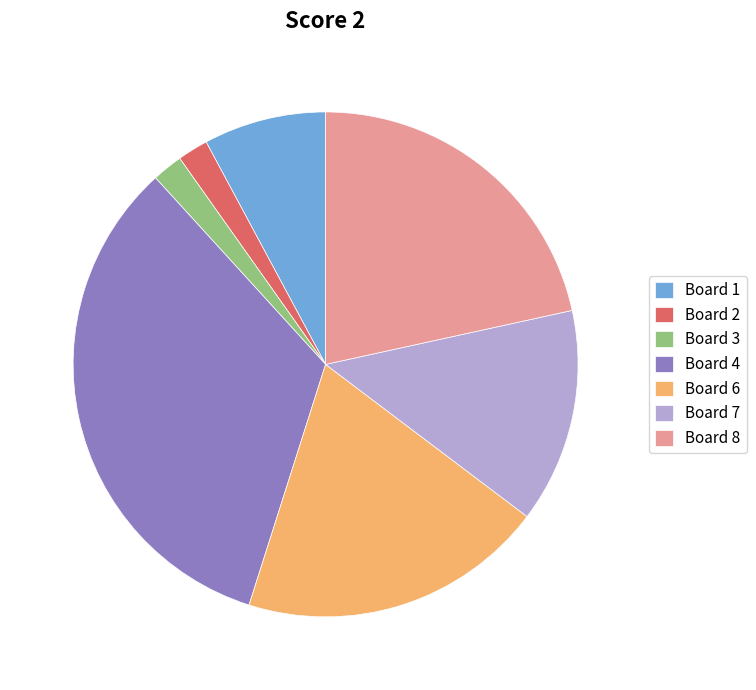

True or false: Board 3 accounts for 2% of the total.

True